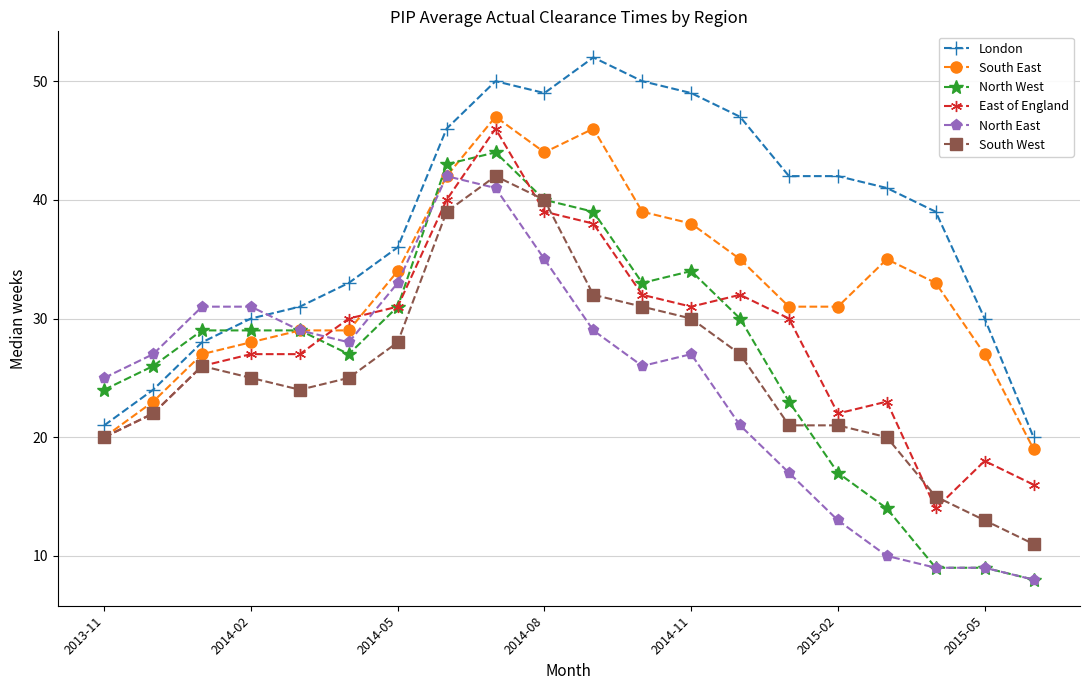

What is the value of the London point at the 7th from the left?

36